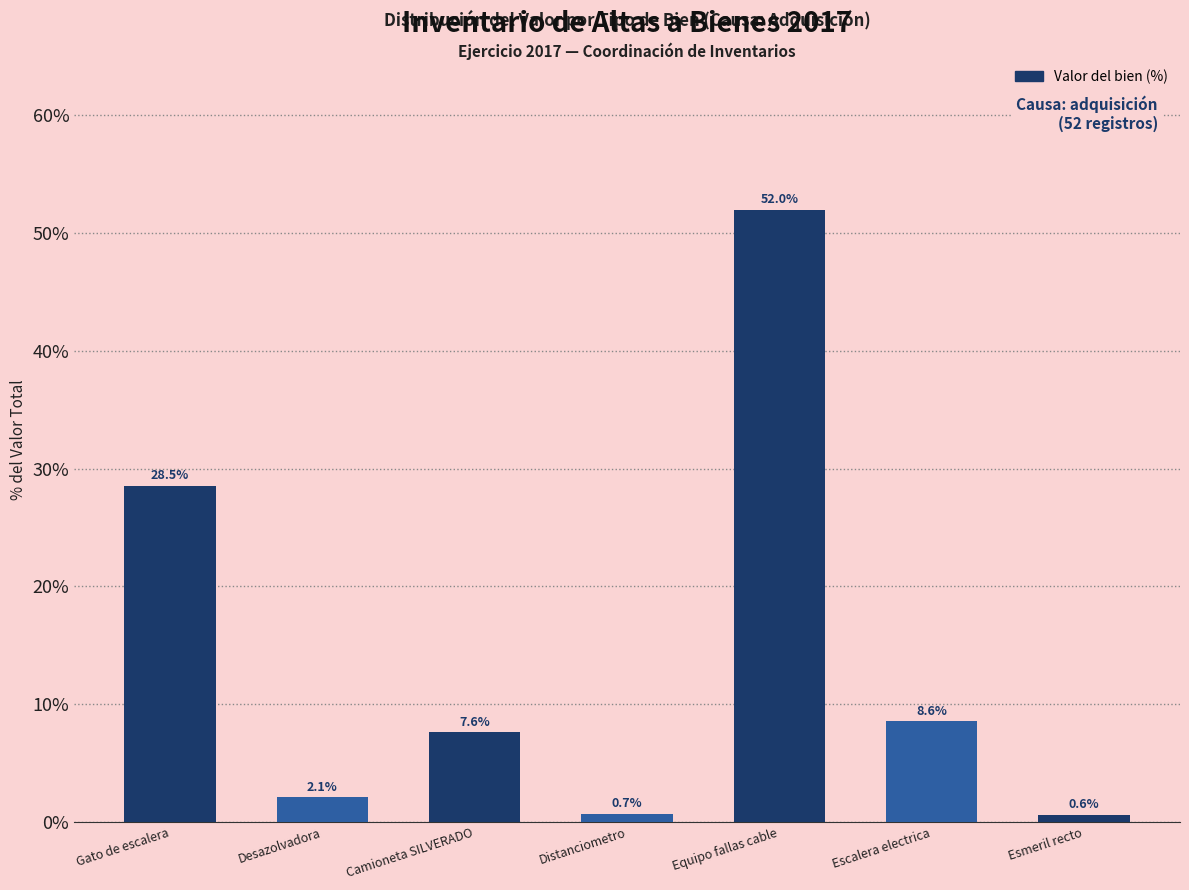

How many values exceed 7?

4